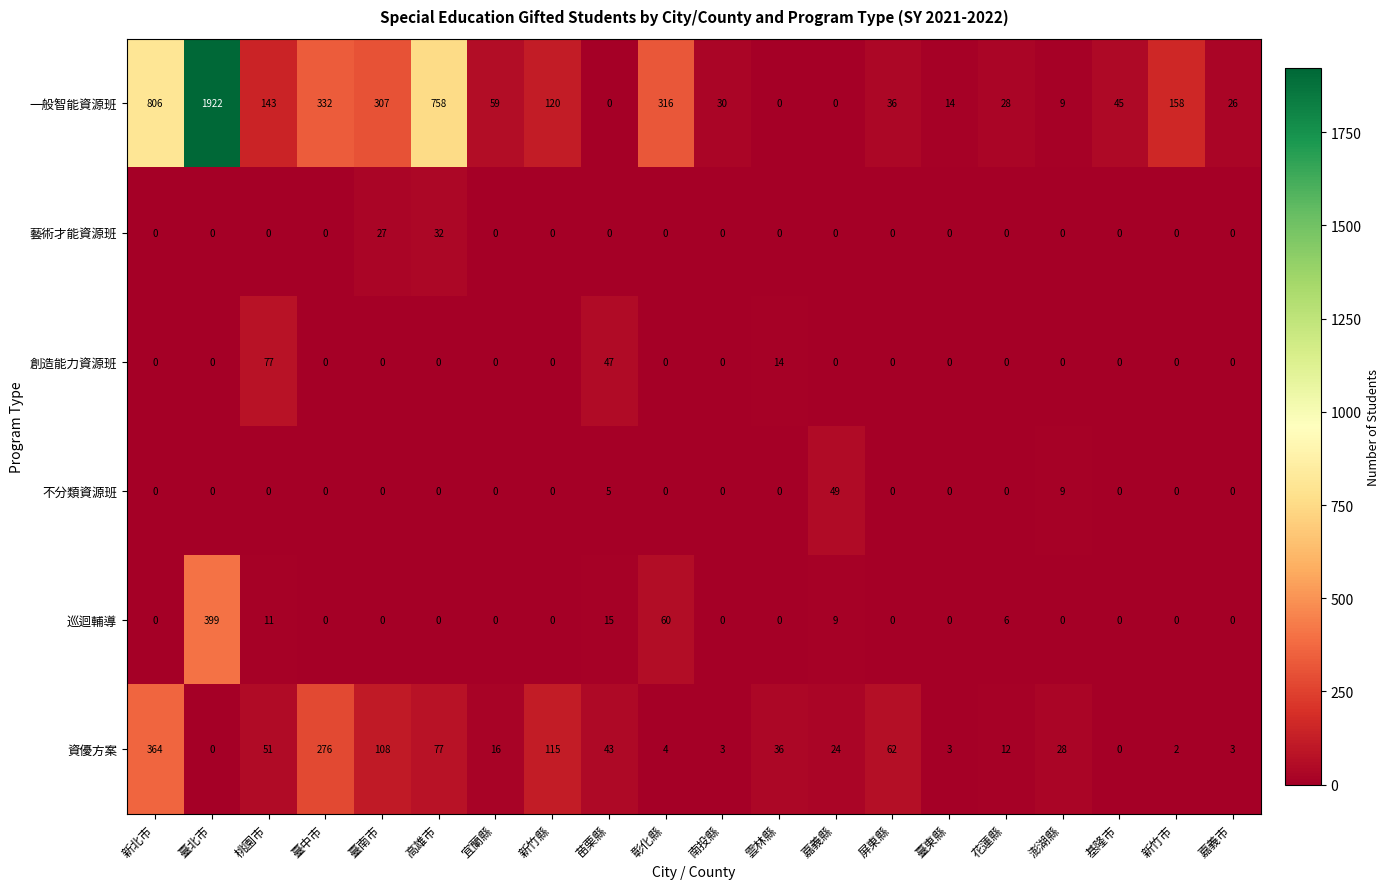

Count the number of data series in this chart.

6